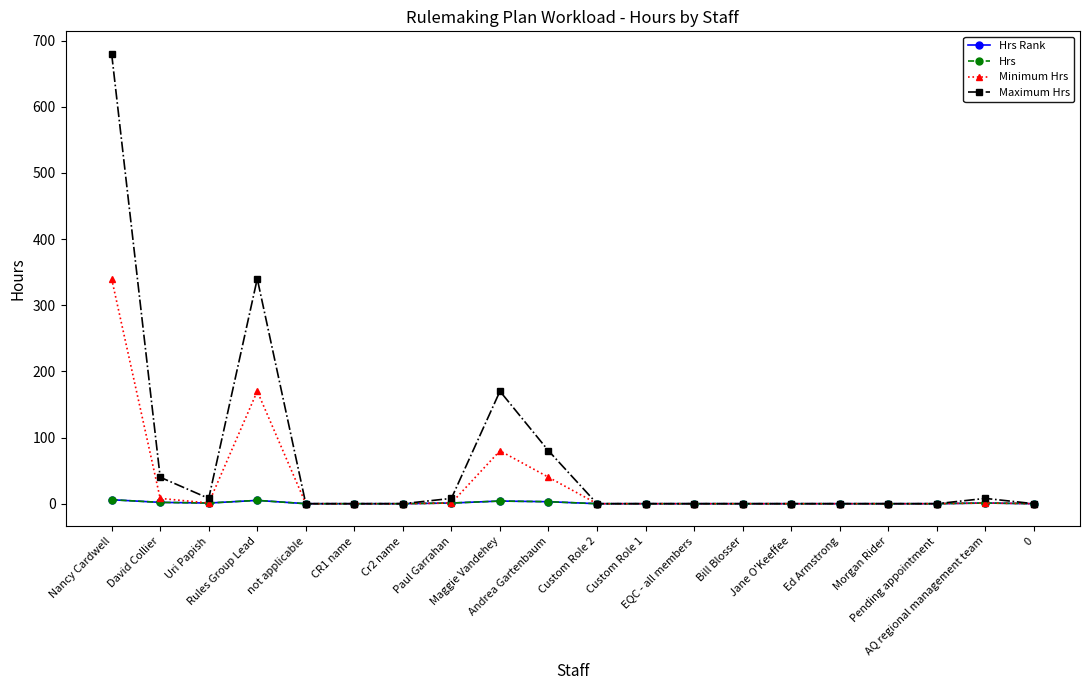

Reading left to right, what are all the values shown in this chart?

Hrs Rank: Nancy Cardwell=6	David Collier=2	Uri Papish=1	Rules Group Lead=5	not applicable=0	CR1 name=0	Cr2 name=0	Paul Garrahan=1	Maggie Vandehey=4	Andrea Gartenbaum=3	Custom Role 2=0	Custom Role 1=0	EQC - all members=0	Bill Blosser=0	Jane O'Keeffee=0	Ed Armstrong=0	Morgan Rider=0	Pending appointment=0	AQ regional management team=1	0=0
Hrs: Nancy Cardwell=6	David Collier=2	Uri Papish=1	Rules Group Lead=5	not applicable=0	CR1 name=0	Cr2 name=0	Paul Garrahan=1	Maggie Vandehey=4	Andrea Gartenbaum=3	Custom Role 2=0	Custom Role 1=0	EQC - all members=0	Bill Blosser=0	Jane O'Keeffee=0	Ed Armstrong=0	Morgan Rider=0	Pending appointment=0	AQ regional management team=1	0=0
Minimum Hrs: Nancy Cardwell=340	David Collier=8	Uri Papish=1	Rules Group Lead=170	not applicable=0	CR1 name=0	Cr2 name=0	Paul Garrahan=1	Maggie Vandehey=80	Andrea Gartenbaum=40	Custom Role 2=0	Custom Role 1=0	EQC - all members=0	Bill Blosser=0	Jane O'Keeffee=0	Ed Armstrong=0	Morgan Rider=0	Pending appointment=0	AQ regional management team=1	0=0
Maximum Hrs: Nancy Cardwell=680	David Collier=40	Uri Papish=8	Rules Group Lead=340	not applicable=0	CR1 name=0	Cr2 name=0	Paul Garrahan=8	Maggie Vandehey=170	Andrea Gartenbaum=80	Custom Role 2=0	Custom Role 1=0	EQC - all members=0	Bill Blosser=0	Jane O'Keeffee=0	Ed Armstrong=0	Morgan Rider=0	Pending appointment=0	AQ regional management team=8	0=0